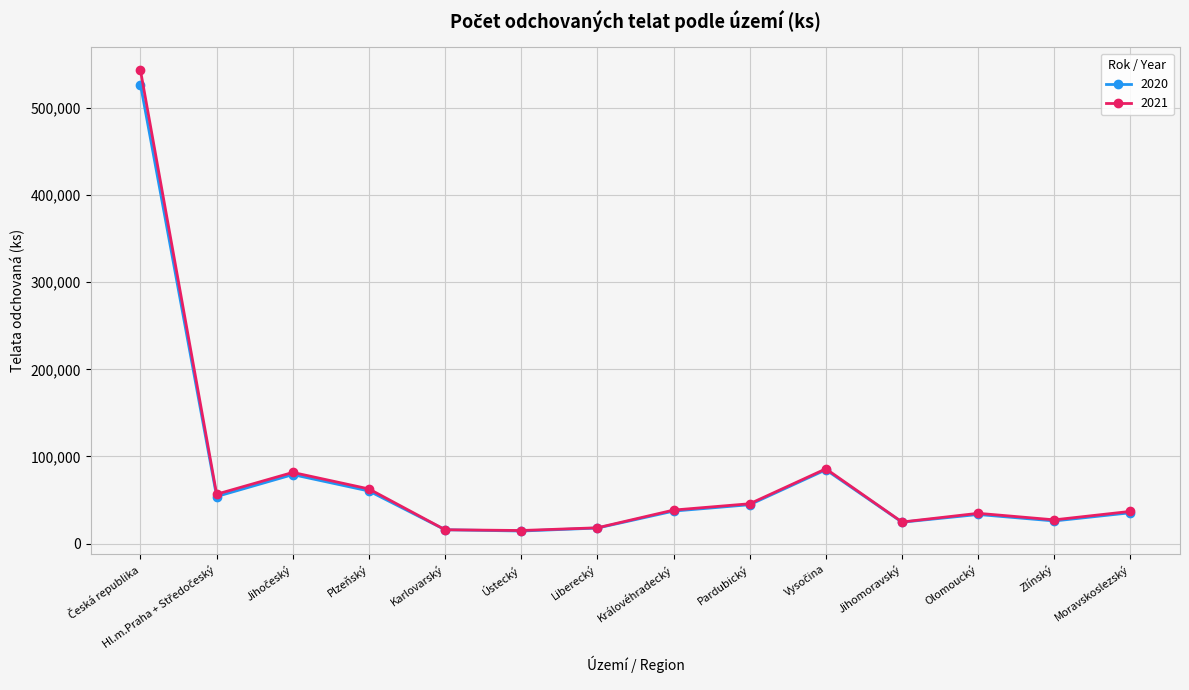

The value of 2021 at Plzeňský is 62672. True or false?

True